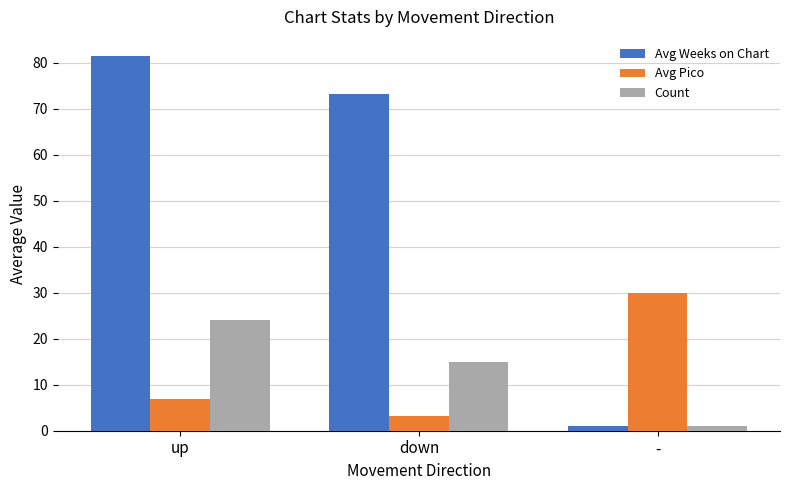

At how many categories does at least one series exceed 29?

3